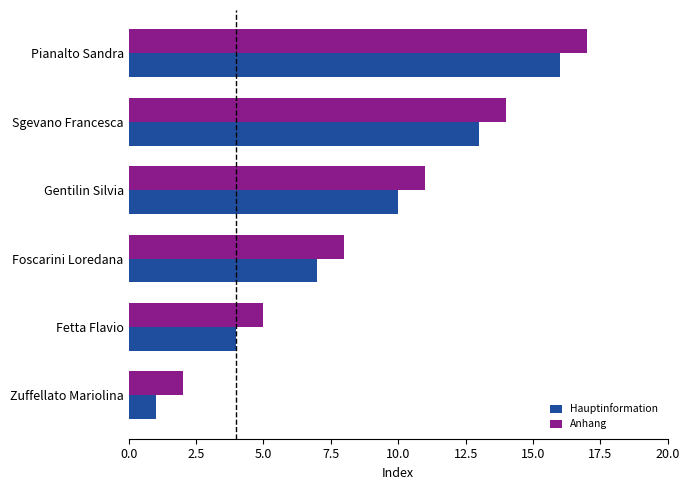

What is the sum of the Anhang values at Gentilin Silvia and Foscarini Loredana?

19